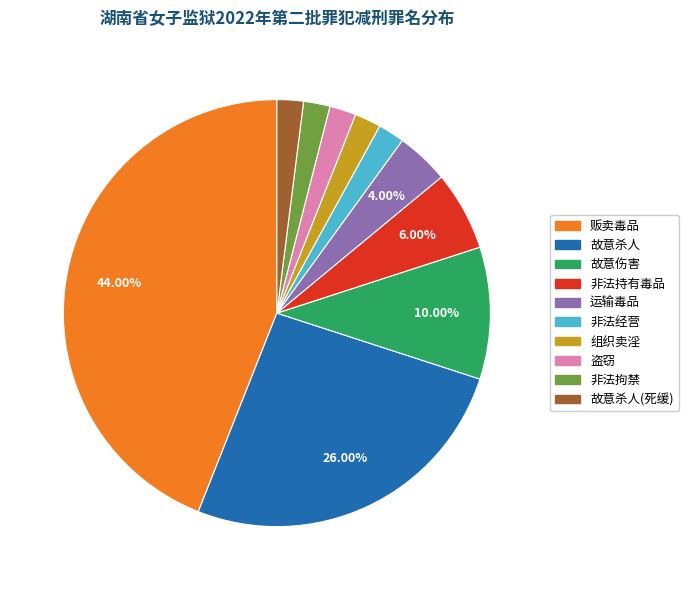

To the nearest percent, what is the difference between the largest and smallest slice percentages?

42%